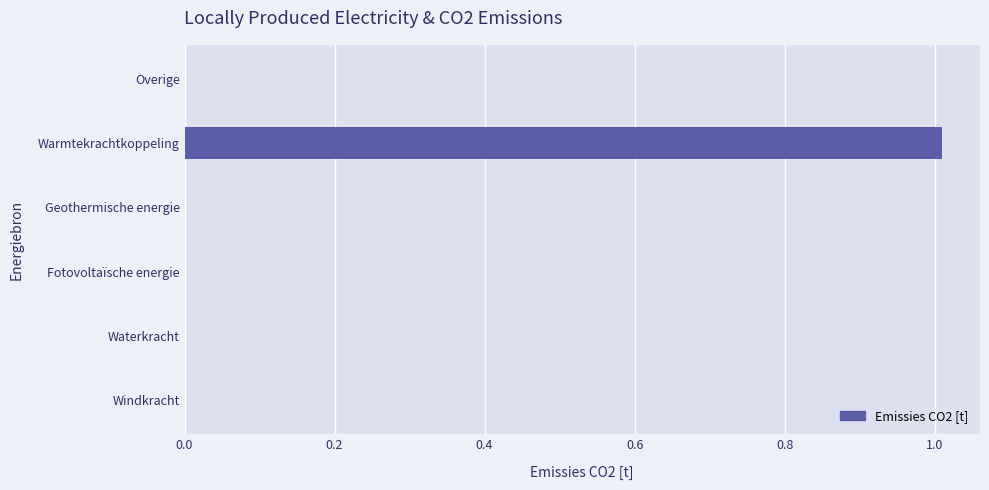

What is the approximate value at Warmtekrachtkoppeling?

1.0